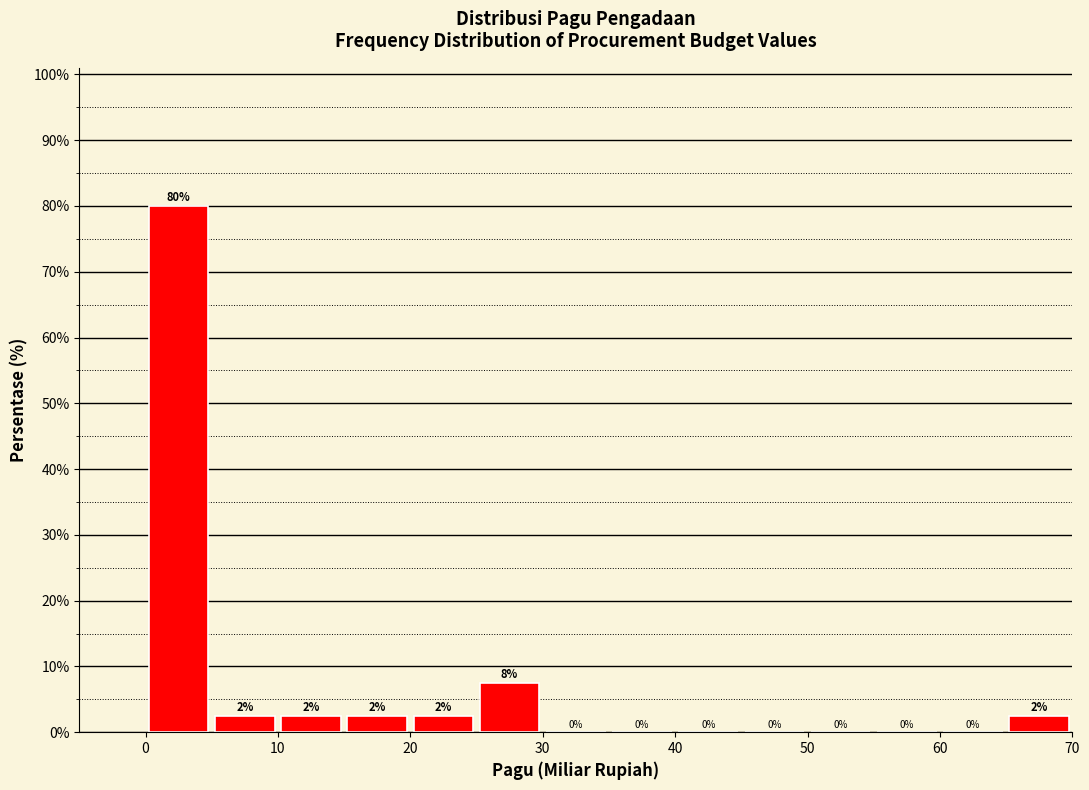

Which range on the x-axis has the tallest bar?

0 to 5